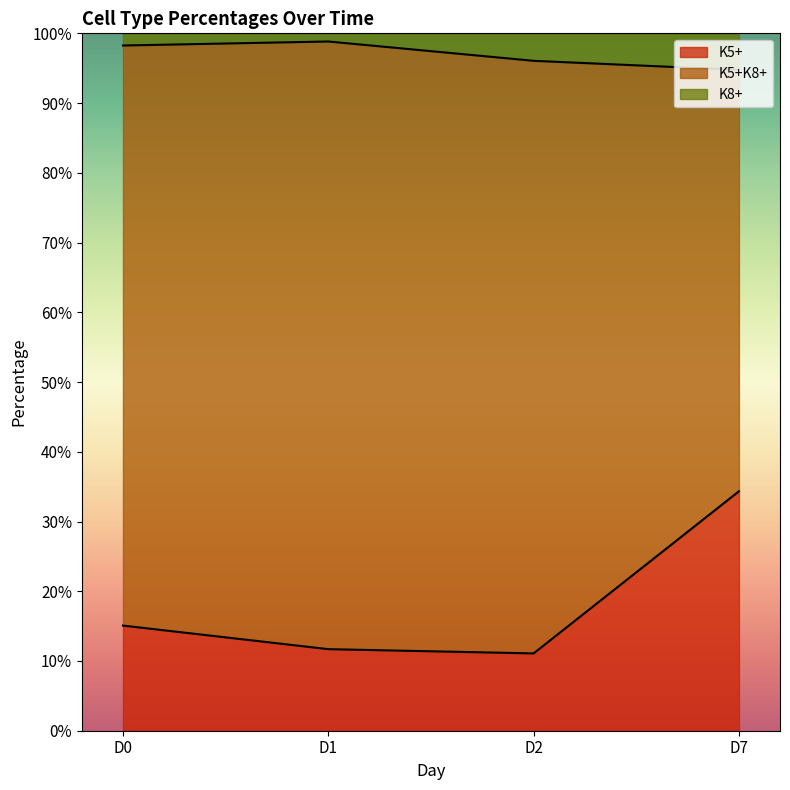

What is the highest value of the K5+ series?

34.3